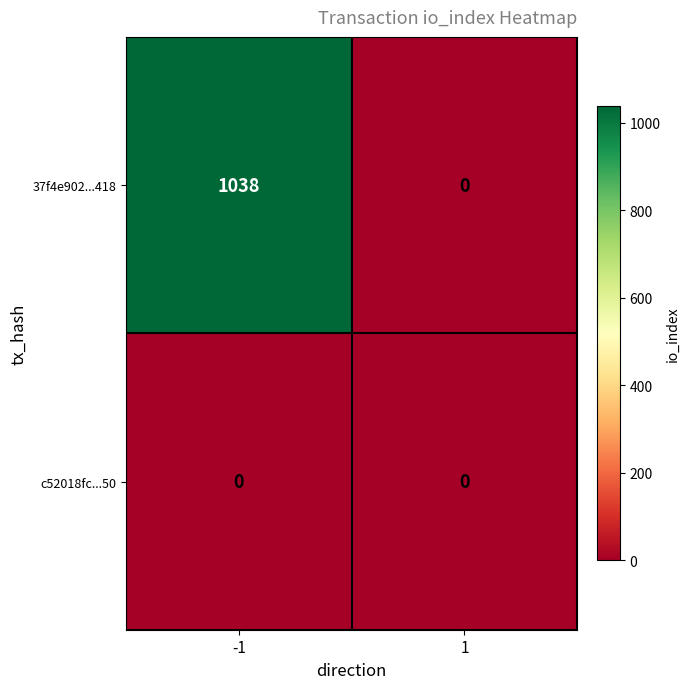

Count the number of categories in the chart.

2